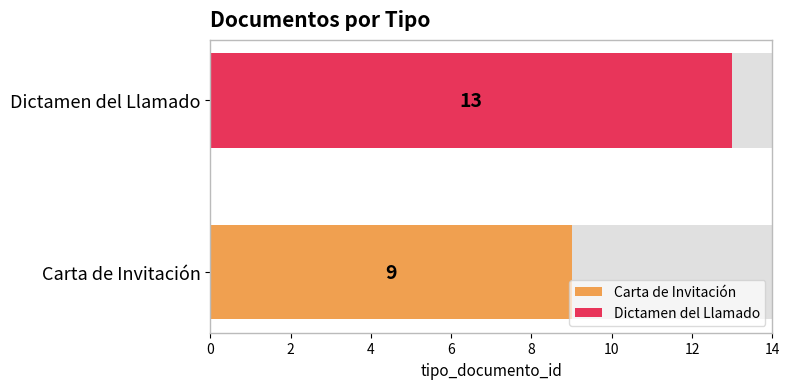

At Dictamen del Llamado, list the series in order from largest to smallest.

Dictamen del Llamado, Carta de Invitación